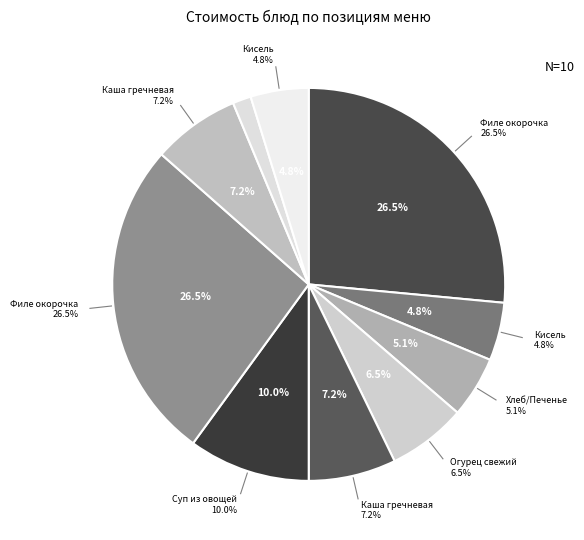

To the nearest percent, what is the difference between the largest and smallest slice percentages?

25%